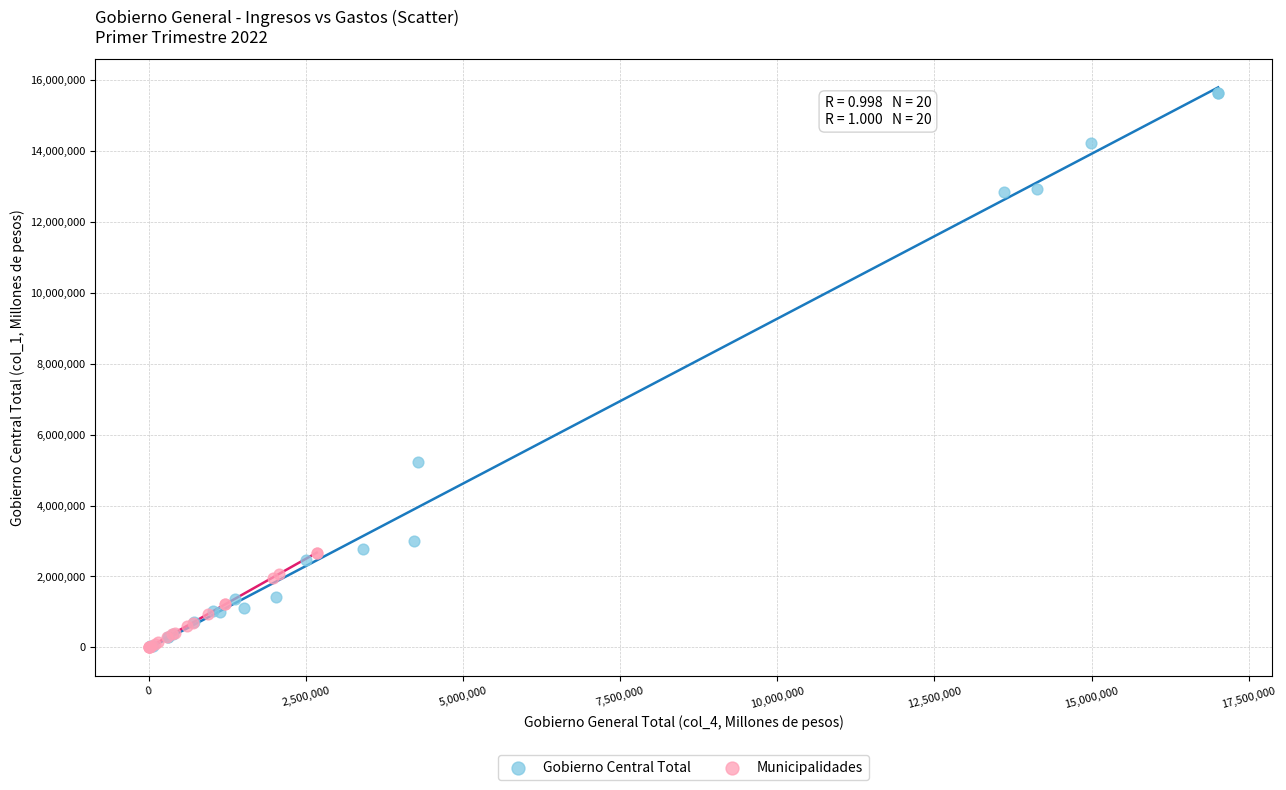

Which series contains the highest Y value?

Gobierno Central Total